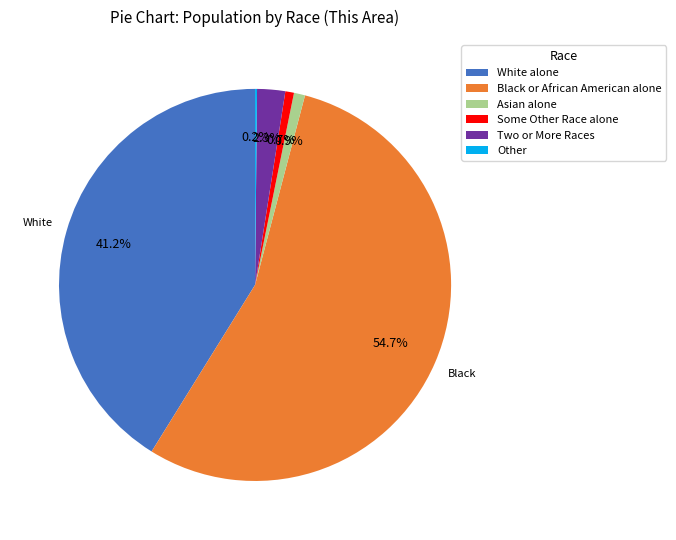

Which category has the biggest portion of the pie?

Black or African American alone